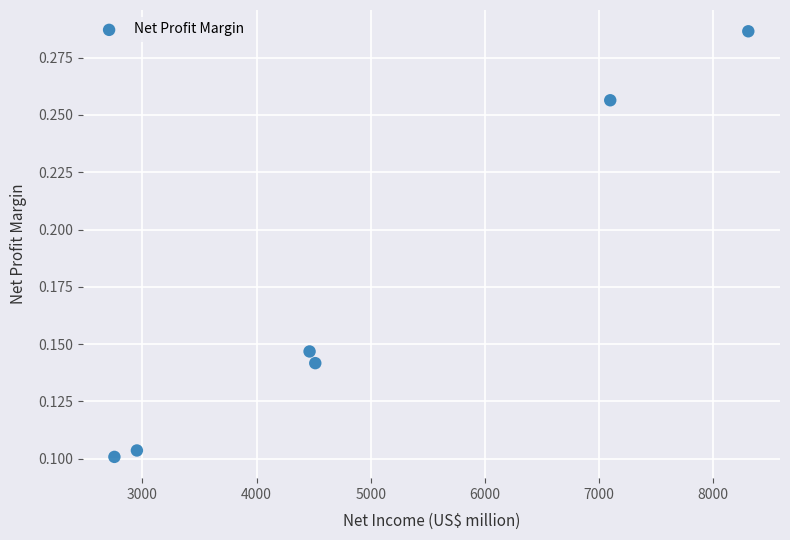

What is the range of X values (max minus min)?

5551.0